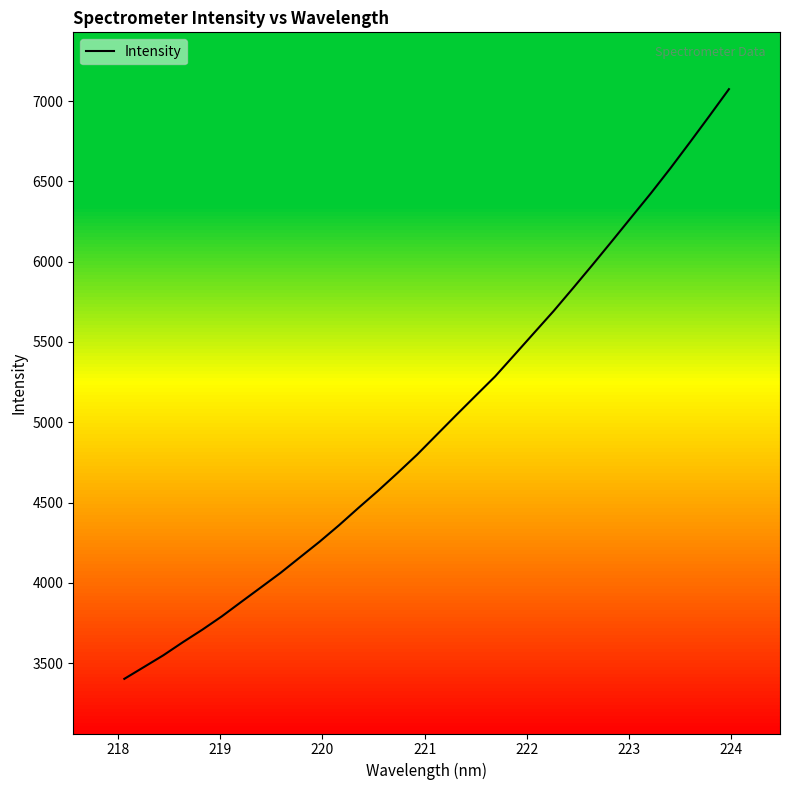

How many values exceed 4921?

16